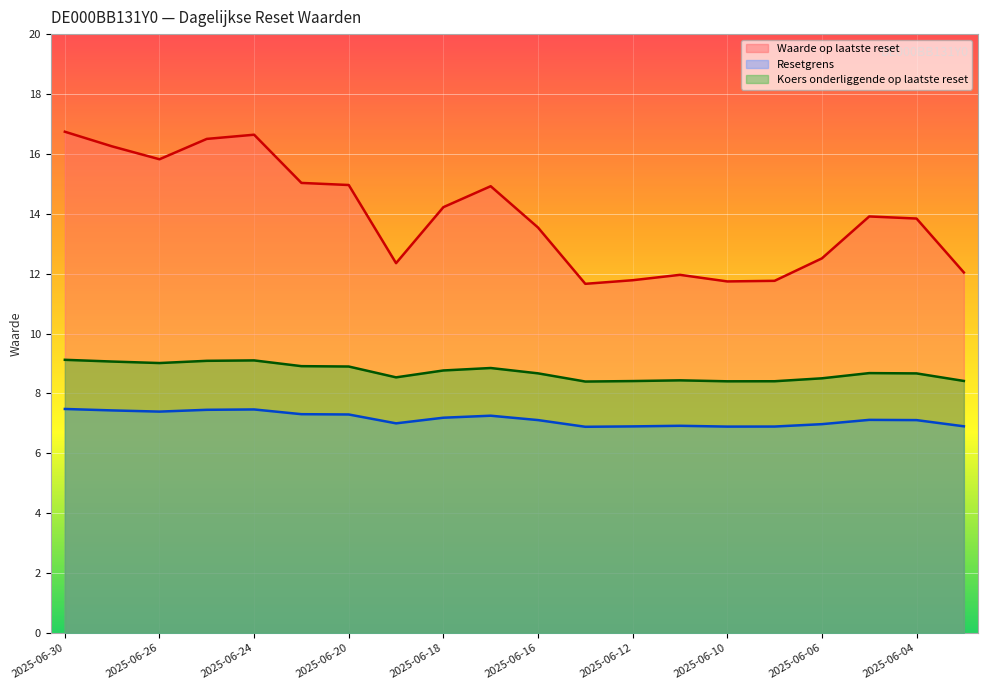

What is the difference between the highest and lowest values at 2025-06-25?

9.0